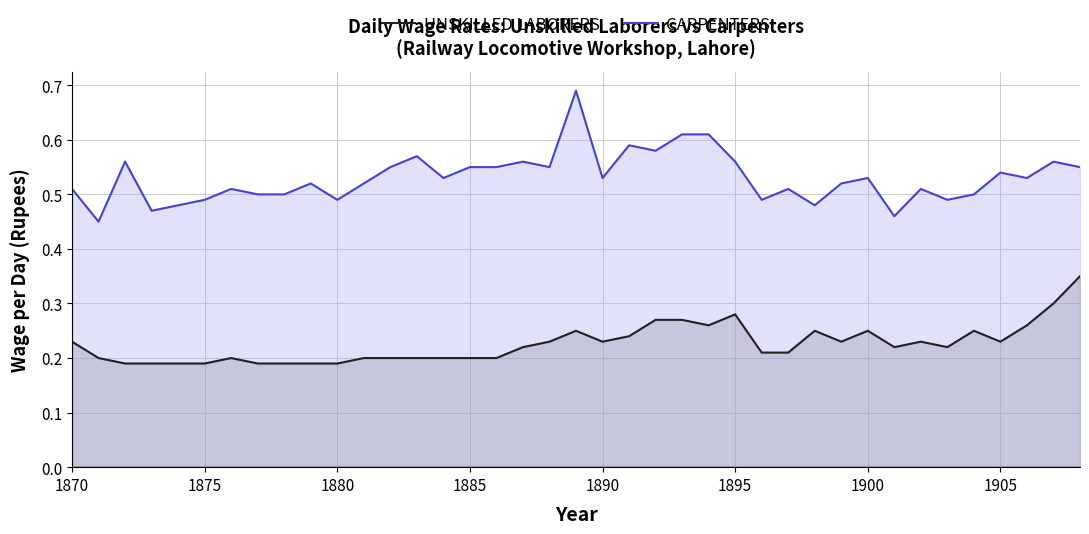

True or false: UNSKILLED LABORERS and CARPENTERS cross at least once.

False